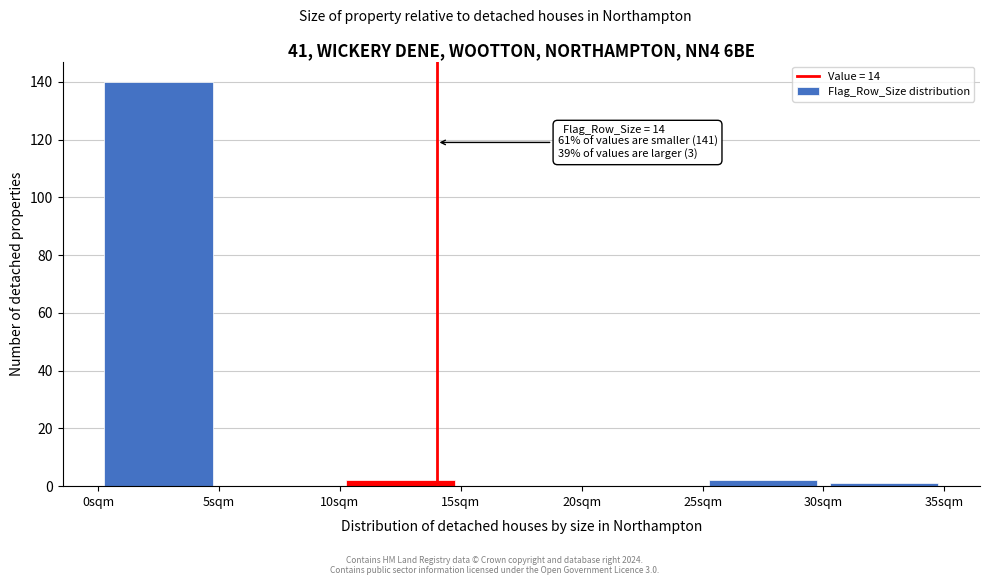

Over which range of the x-axis is the bar tallest?

0 to 5